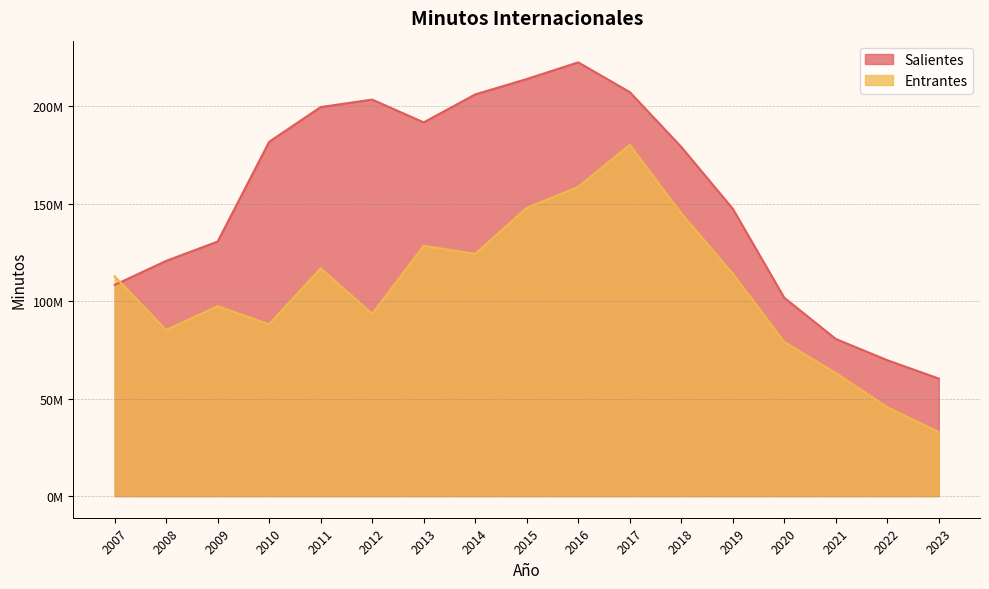

What is the greatest value displayed?

222607740